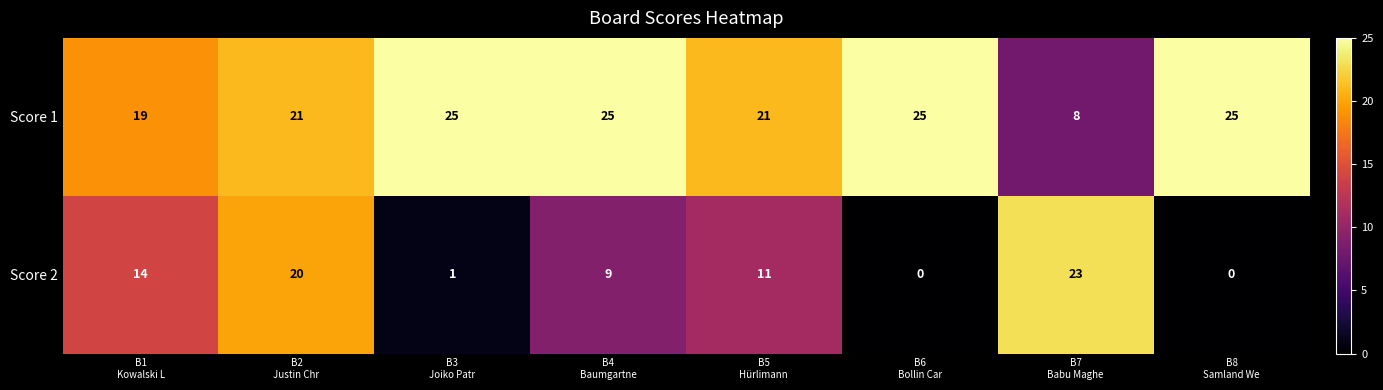

List the series in order of their overall mean, highest first.

Score 1, Score 2